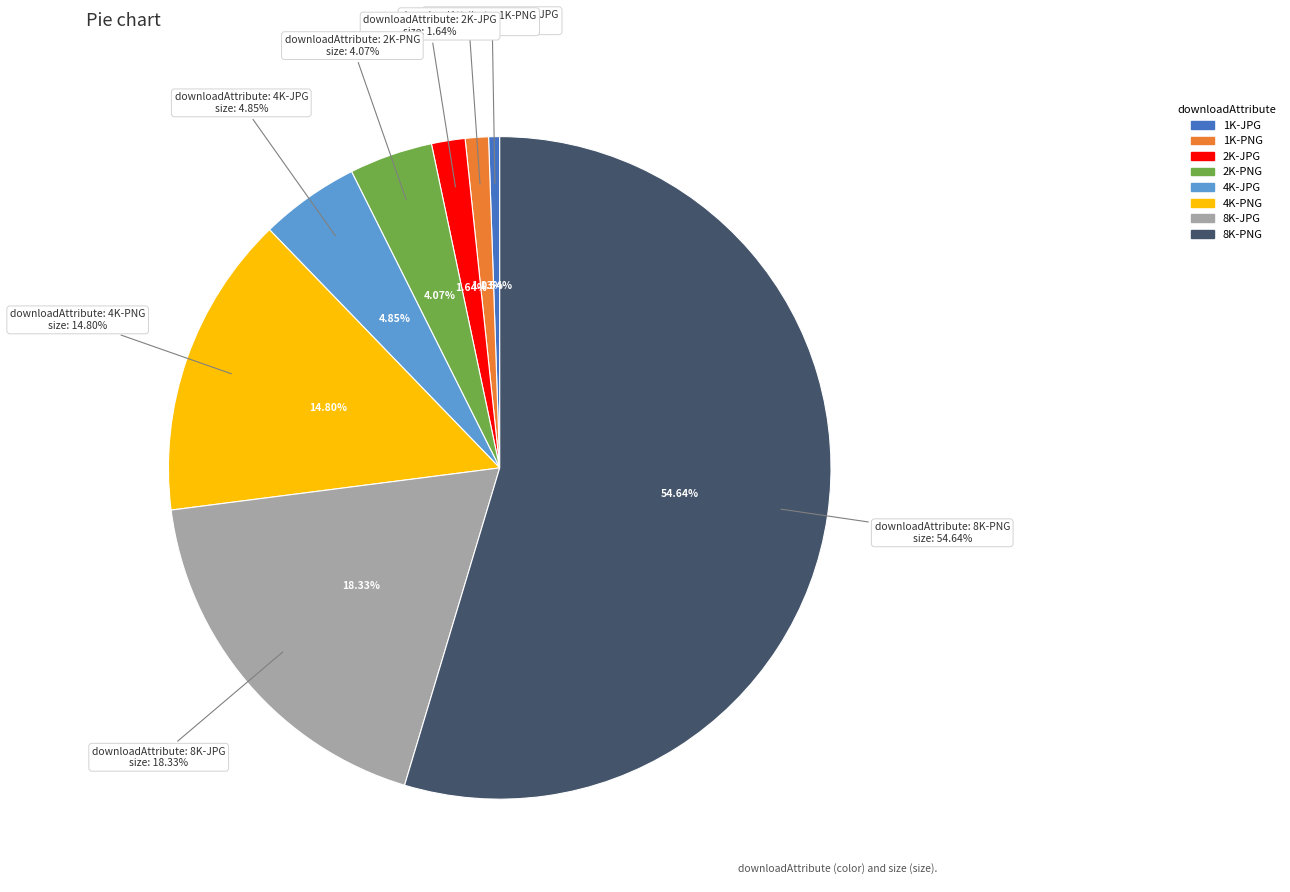

What is the smallest slice in the pie chart?

1K-JPG